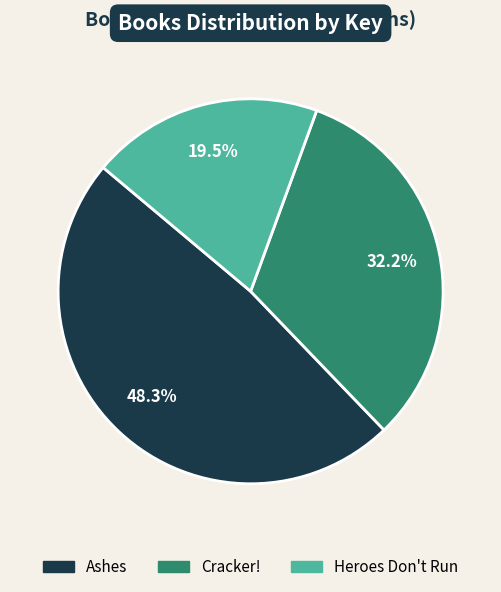

What portion of the pie excludes Cracker!?

67.8%